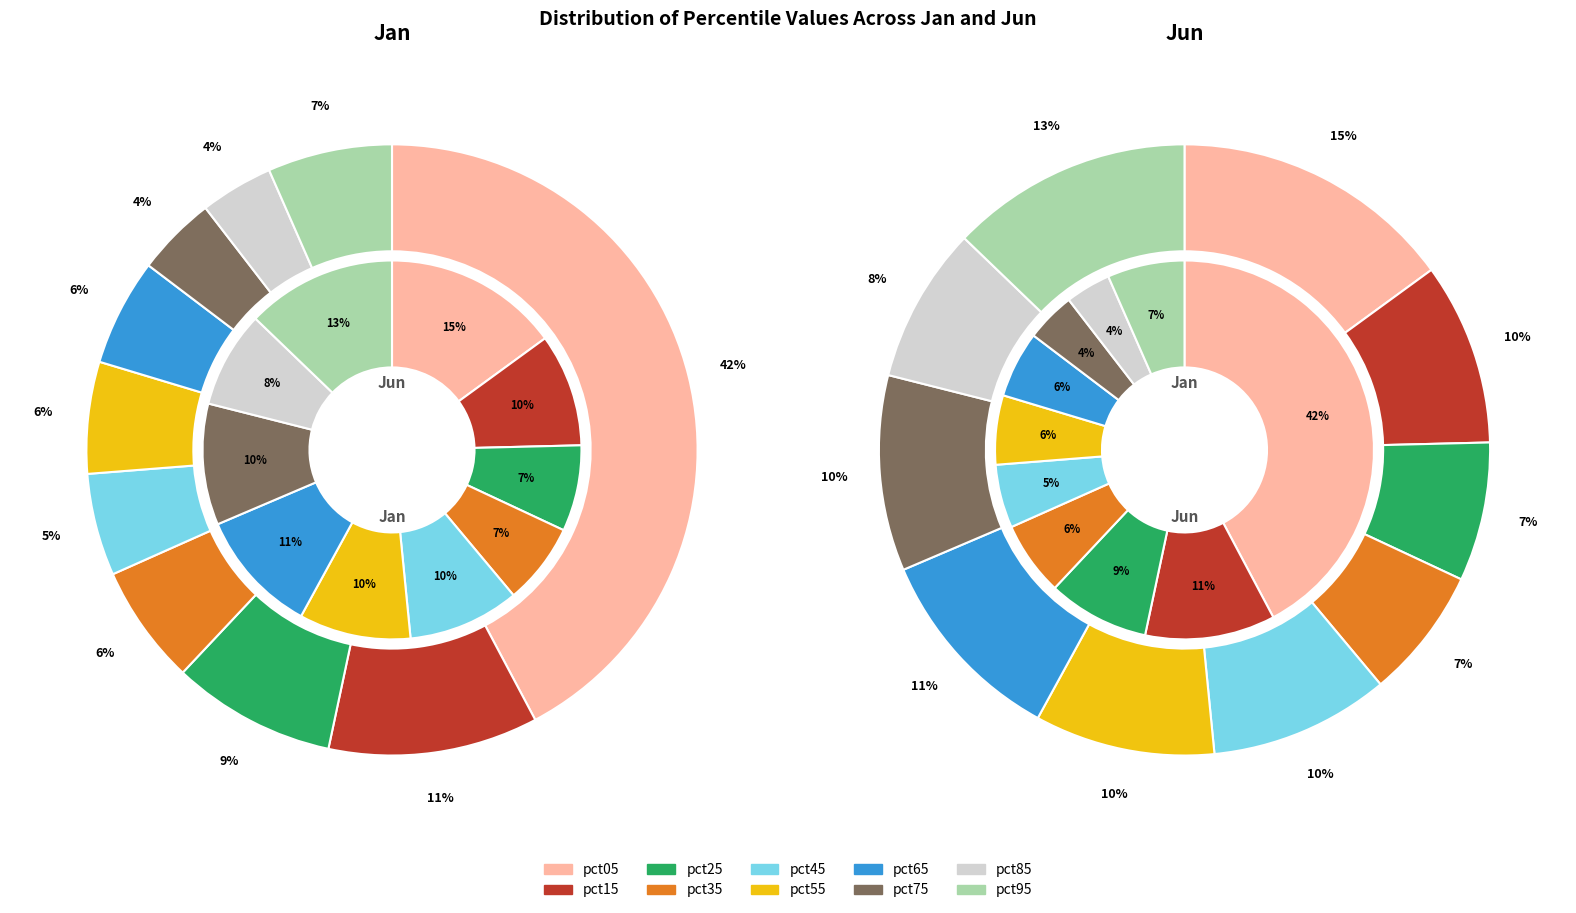

Between 7 and 3, which is larger?

3